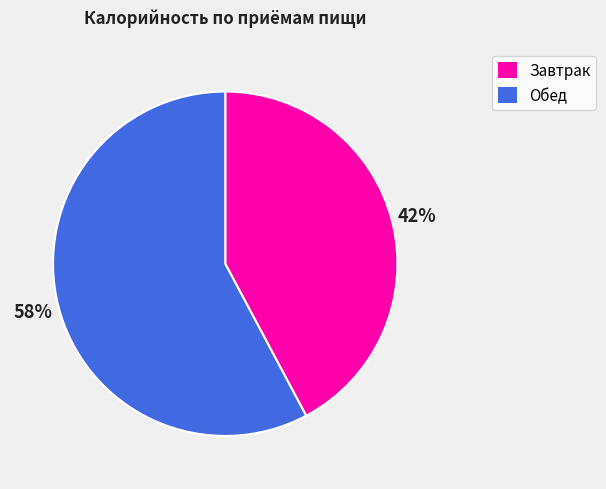

To the nearest percent, what percentage of the pie is Обед?

58%